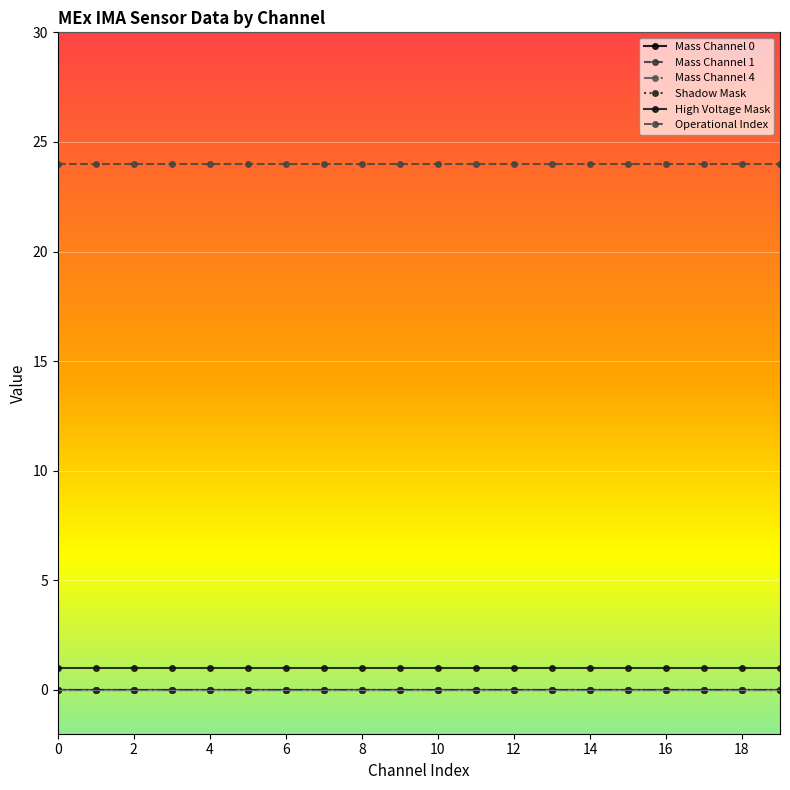

Does the chart have visible grid lines?

Yes